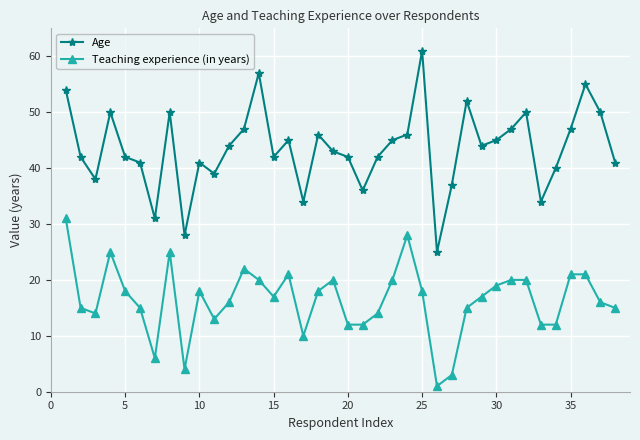

At how many categories does at least one series exceed 32?

35